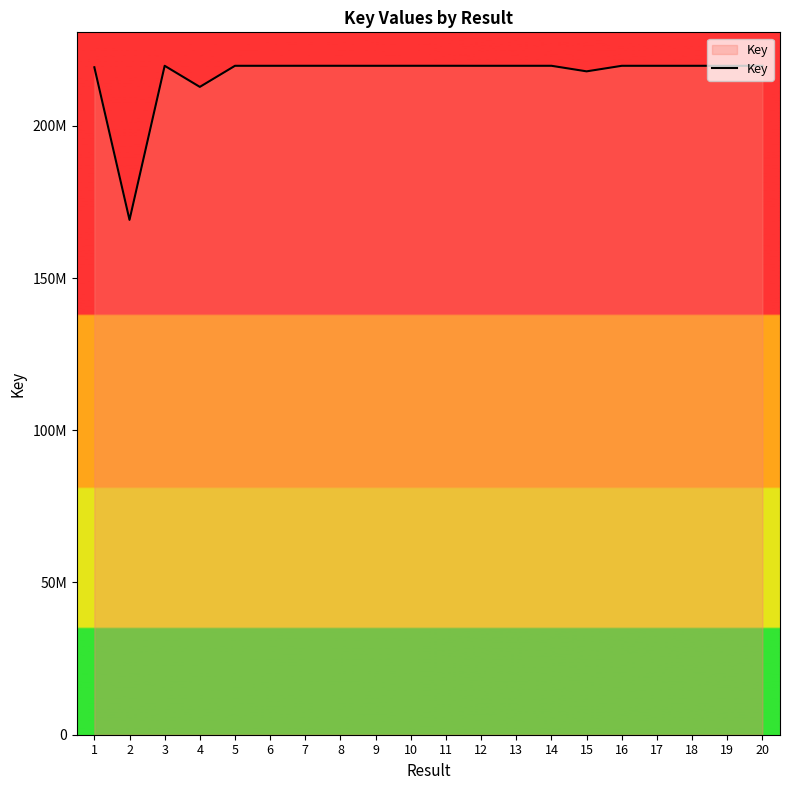

List the labels in order of value, smallest first.

2, 4, 15, 1, 19, 16, 9, 6, 5, 12, 3, 17, 18, 20, 13, 14, 8, 10, 7, 11